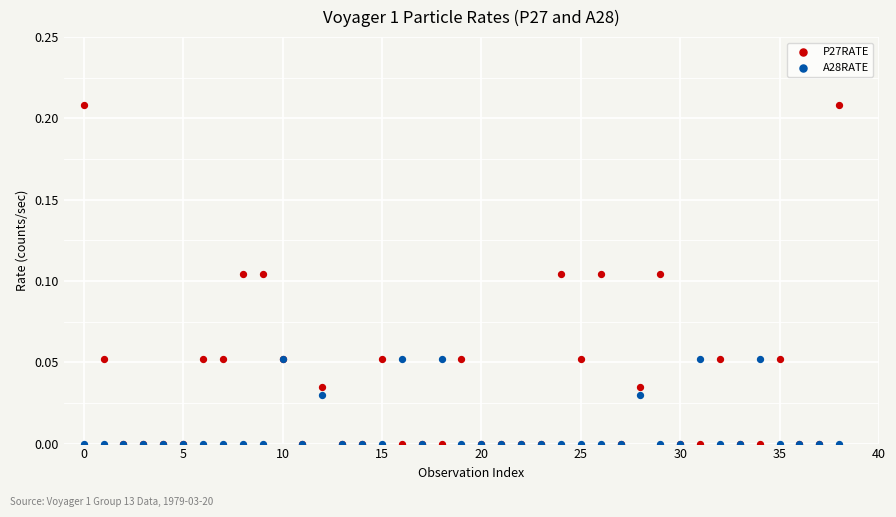

What are all the series names shown in the legend?

P27RATE, A28RATE